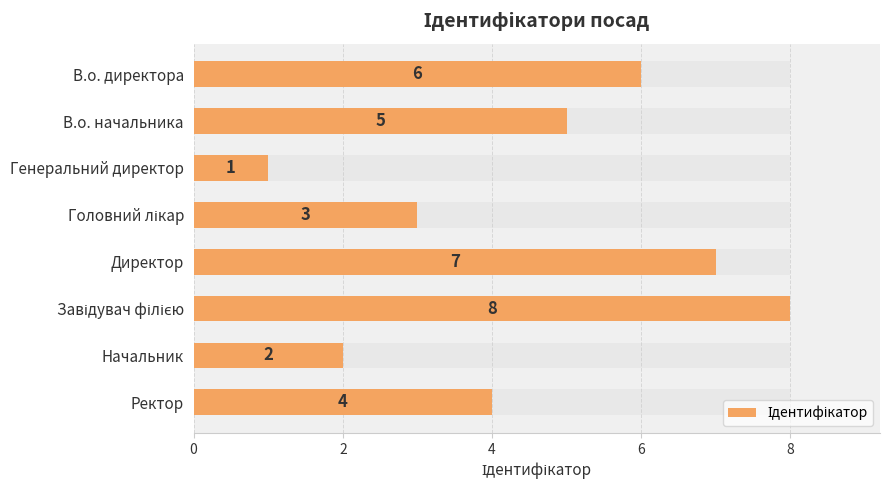

What is the average value?

4